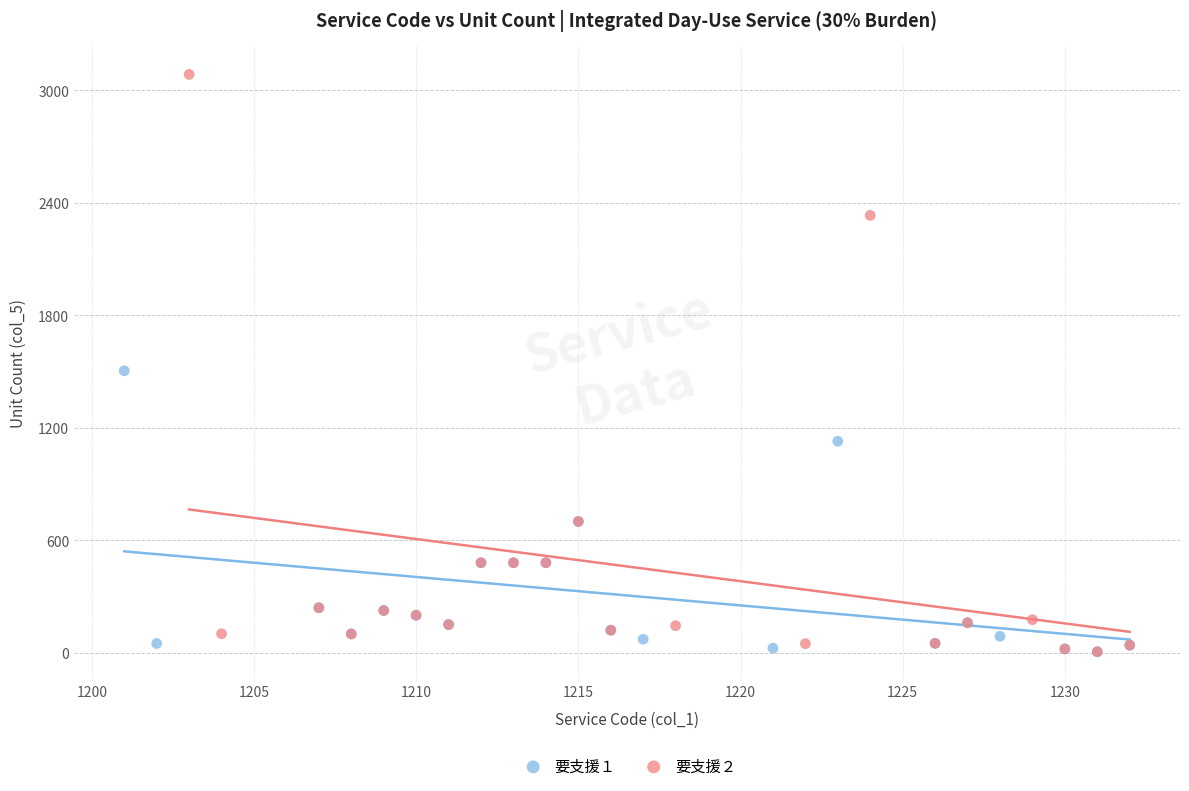

Which series contains the highest Y value?

要支援２